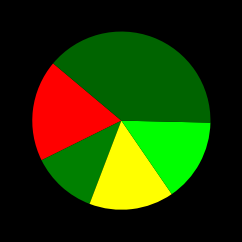

Count the number of slices in the pie.

5